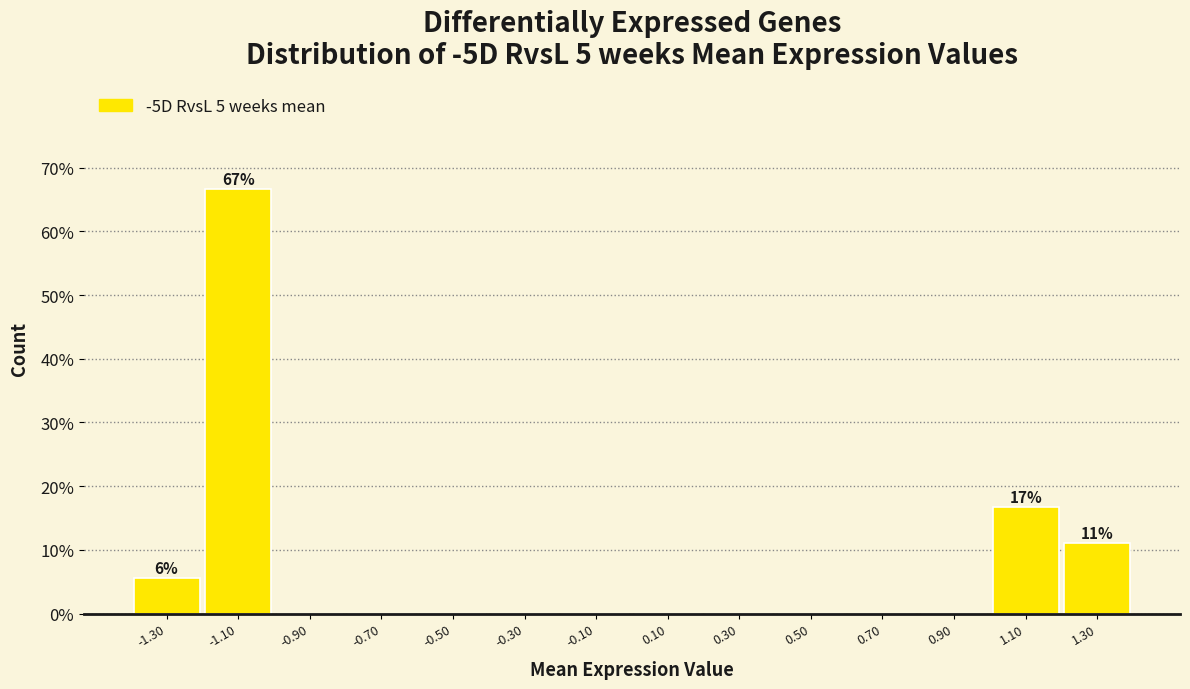

Which range on the x-axis has the tallest bar?

-1.2 to -1.0